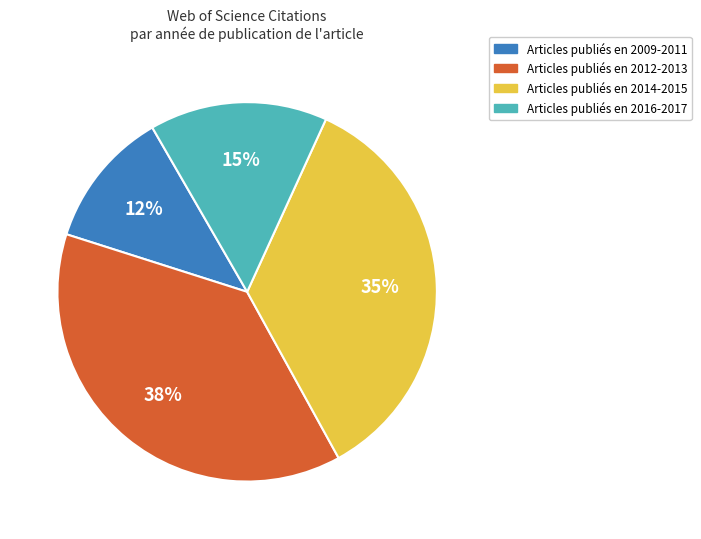

Is there a majority slice in this chart?

No